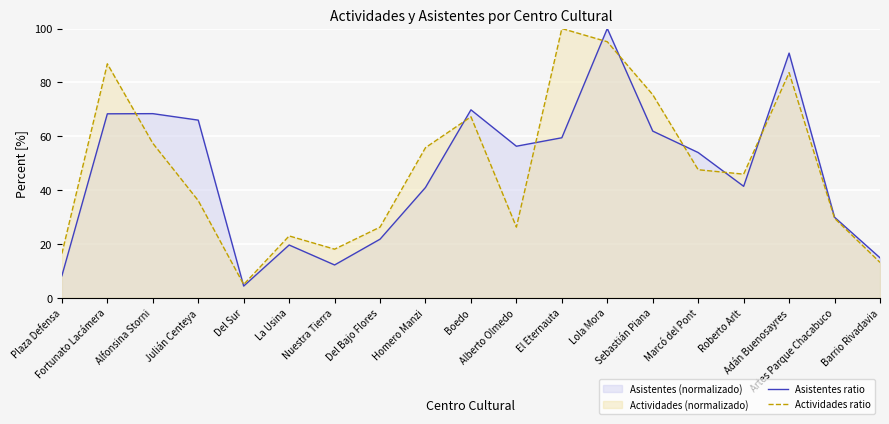

List the series in order of their overall mean, lowest first.

Asistentes ratio, Actividades ratio